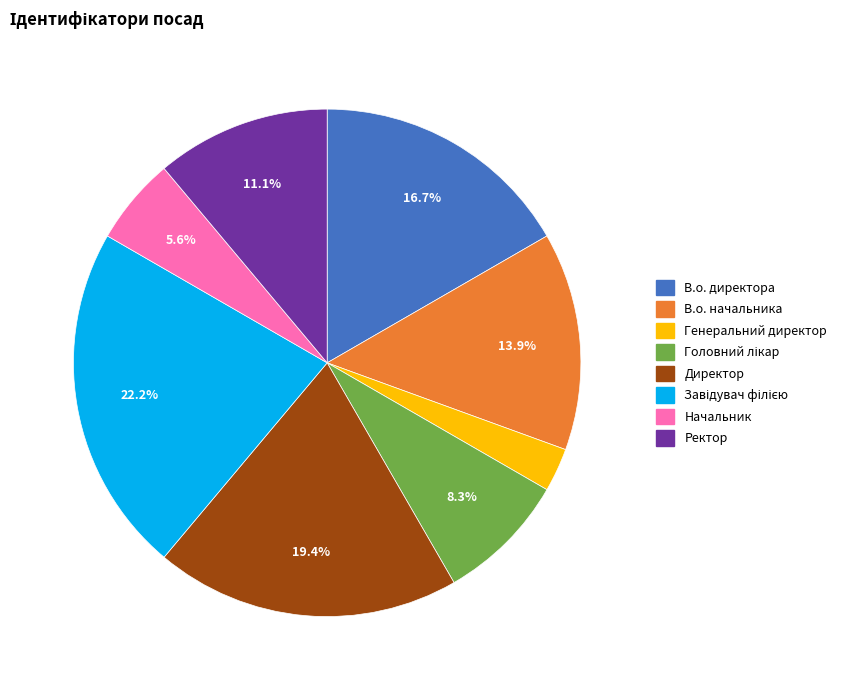

Does Генеральний директор represent more than half of the total?

No